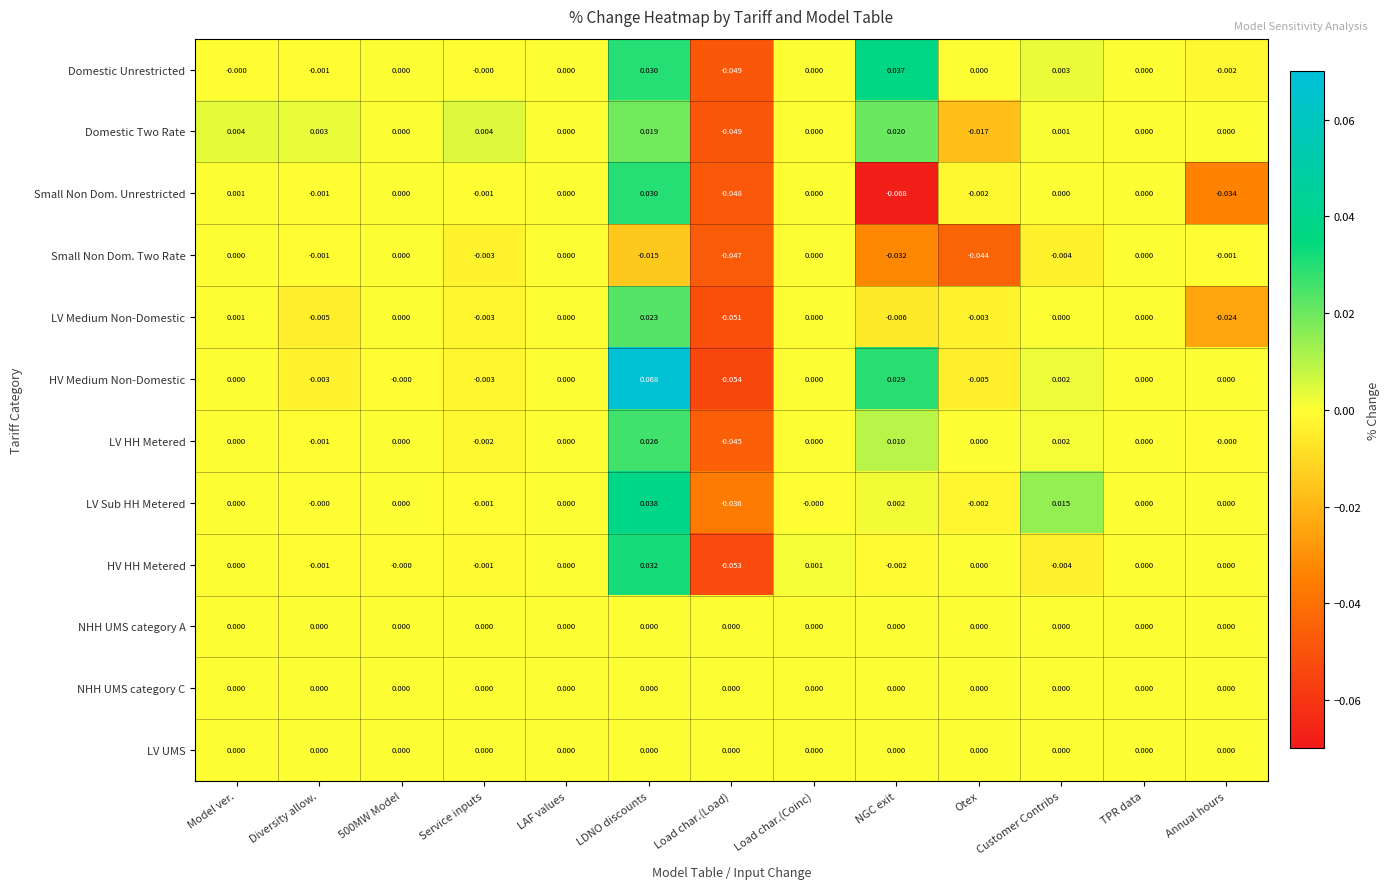

Which series has the widest spread of values?

HV Medium Non-Domestic